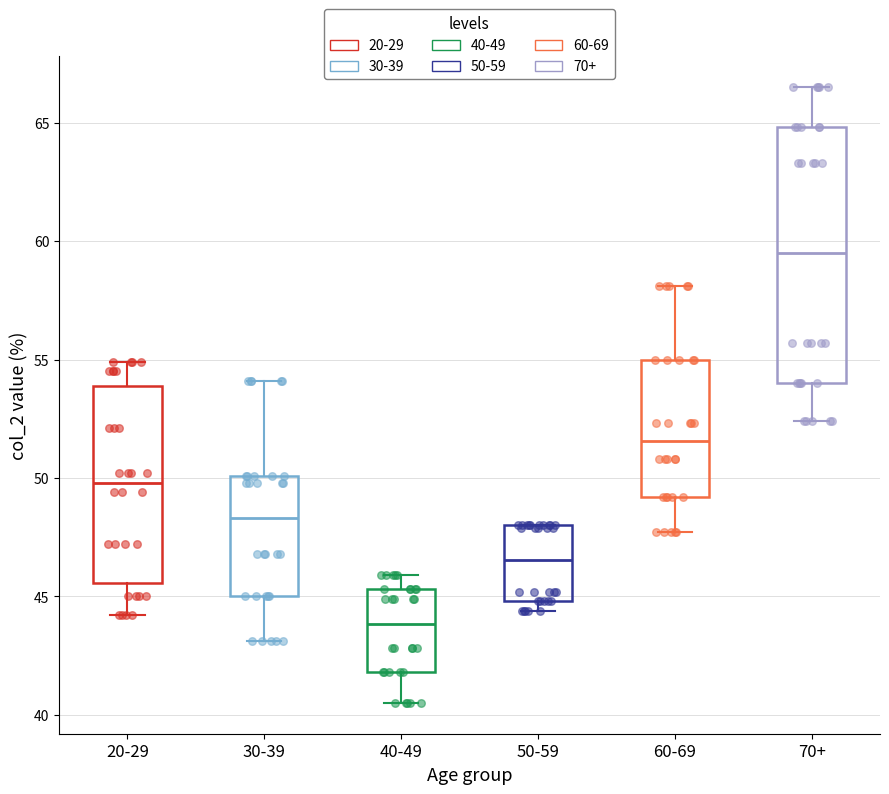

Where does the upper whisker of the box for 70+ end on the y-axis? The values are not printed on the chart, so give them approximately, as read against the axis.

66.5